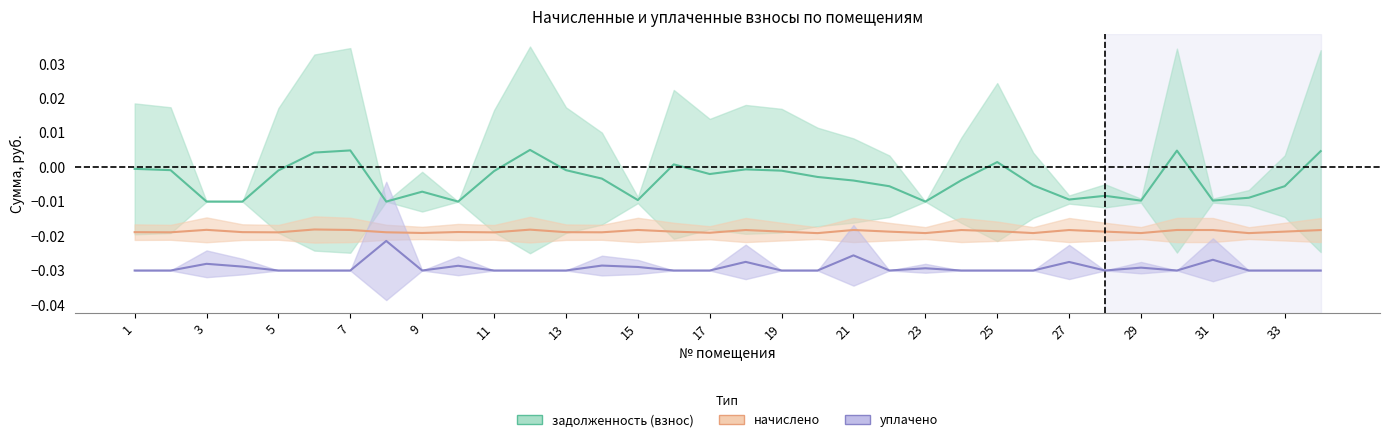

How many values in задолженность (взнос) are below zero?

27